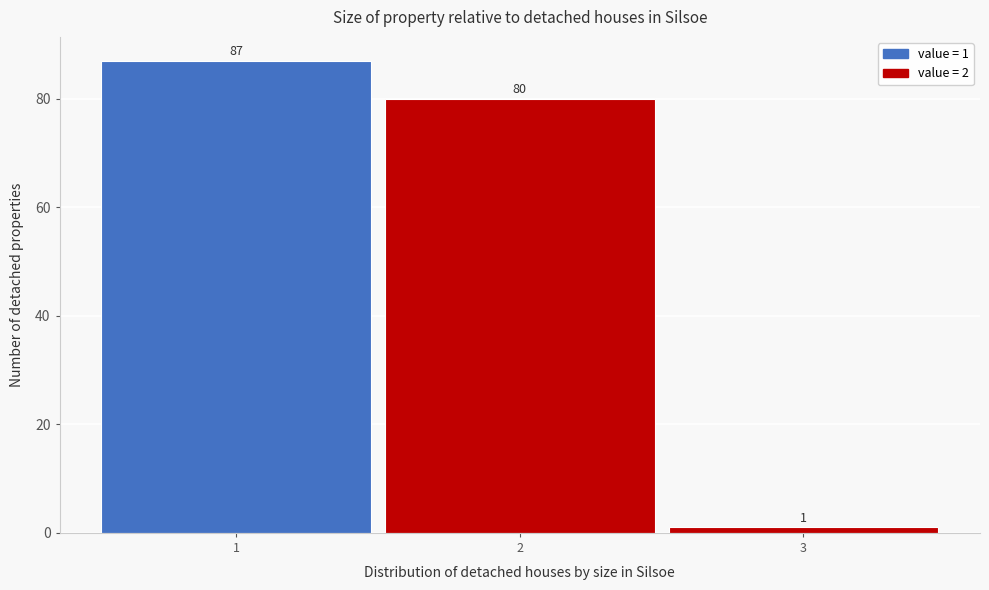

Which range on the x-axis has the tallest bar?

0.5 to 1.5